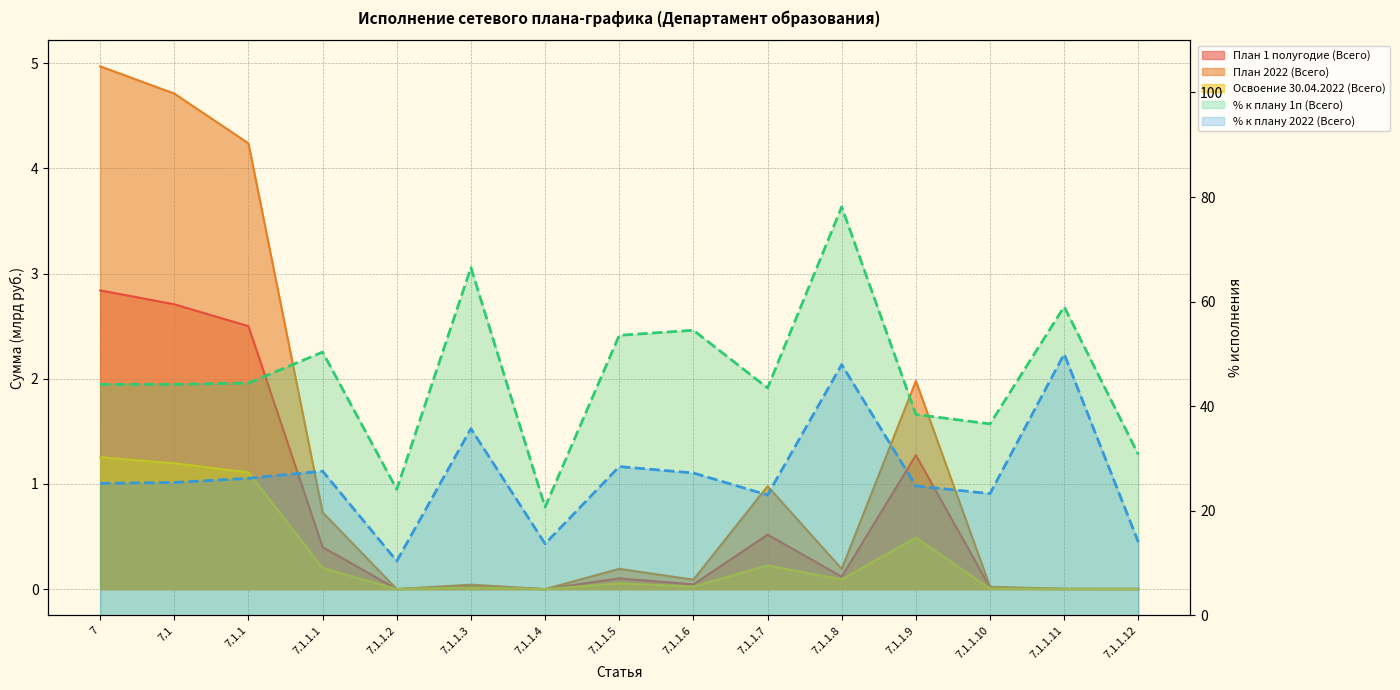

What is the total value across all series at 7.1.1.6?

81.9